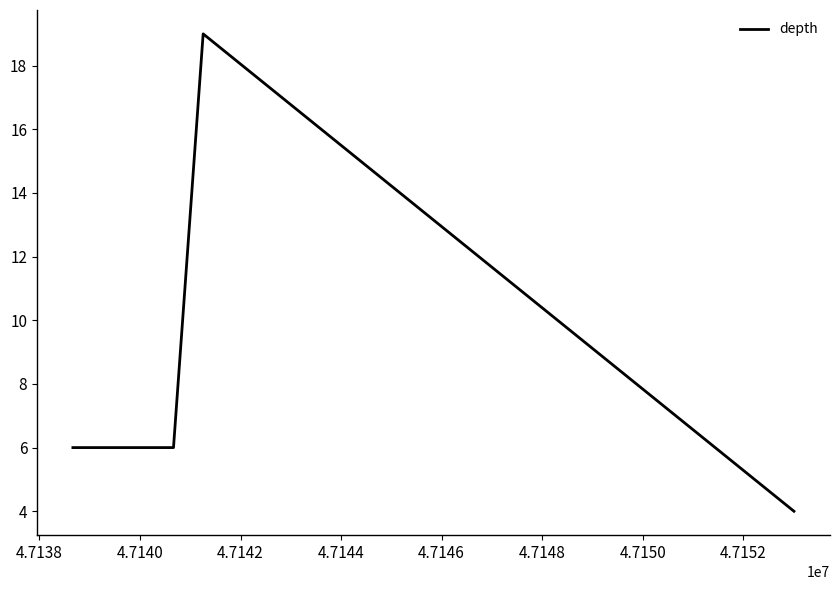

Does the chart have visible grid lines?

No